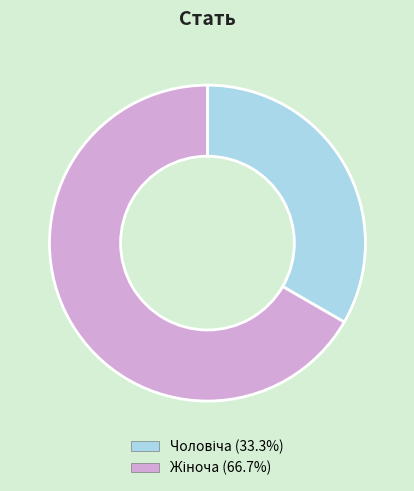

Is there a majority slice in this chart?

Yes